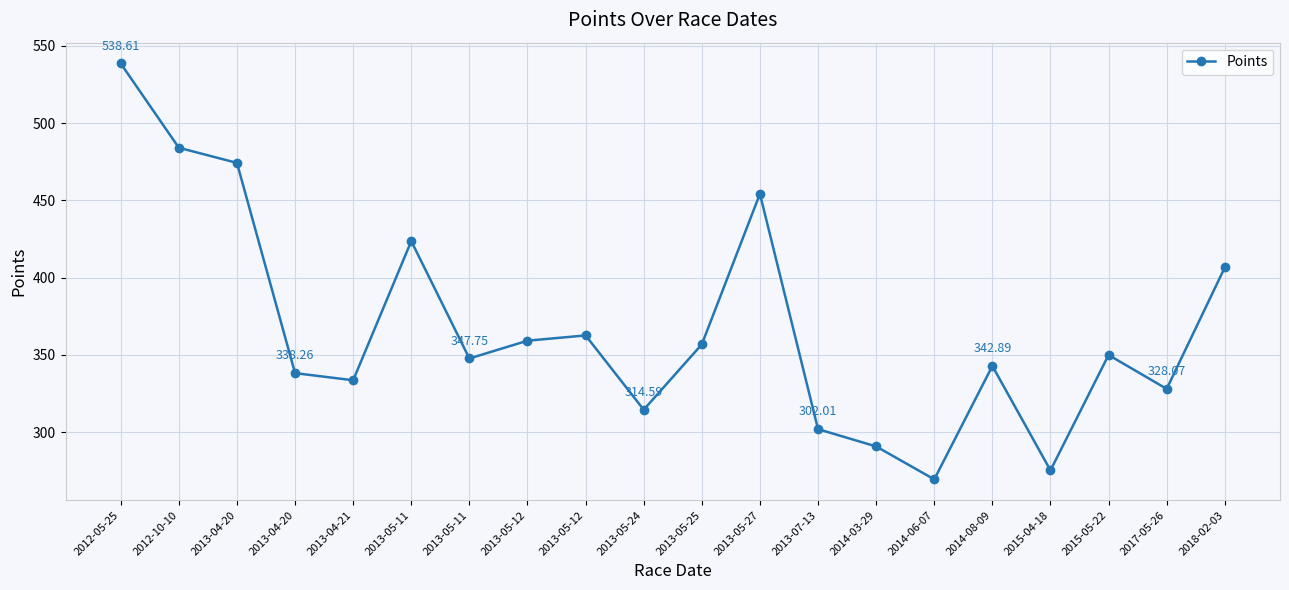

Reading right to left, list all the values displayed in this chart.

406.6	328.1	350.0	275.3	342.9	269.5	290.8	302.0	454.2	356.9	314.6	362.7	359.2	347.7	423.7	333.7	338.3	474.3	484.1	538.6